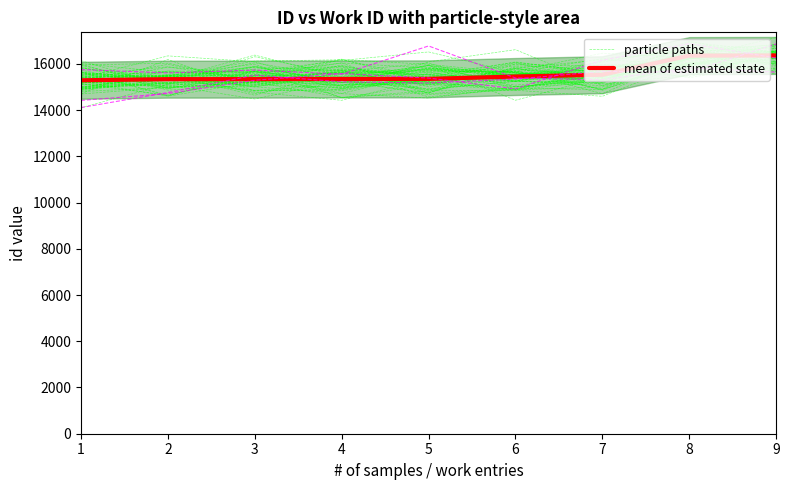

At 9, list the series in order from smallest to largest.

particle paths, mean of estimated state